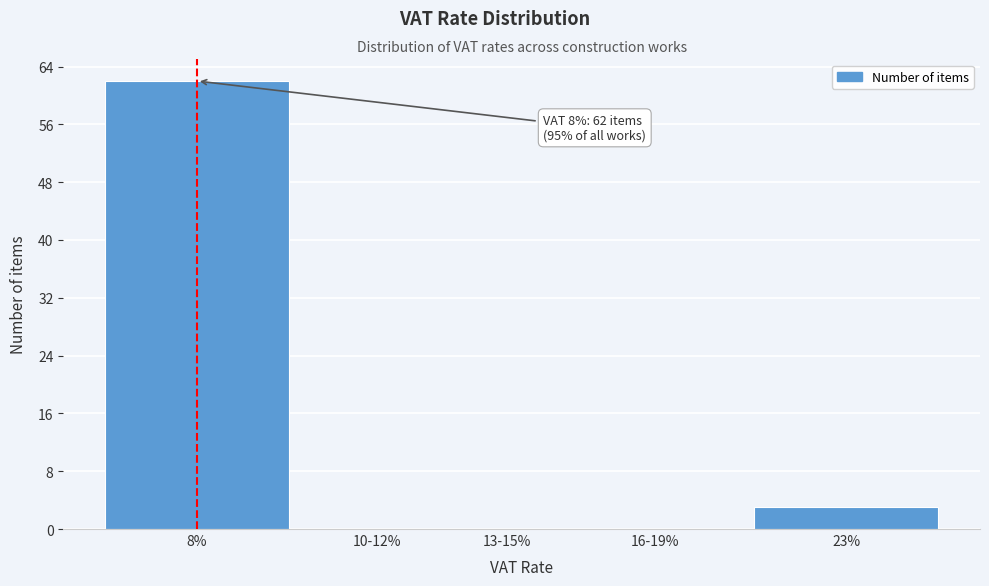

Reading right to left, transcribe all the data shown in this chart.

23%=3	16-19%=0	13-15%=0	10-12%=0	8%=62